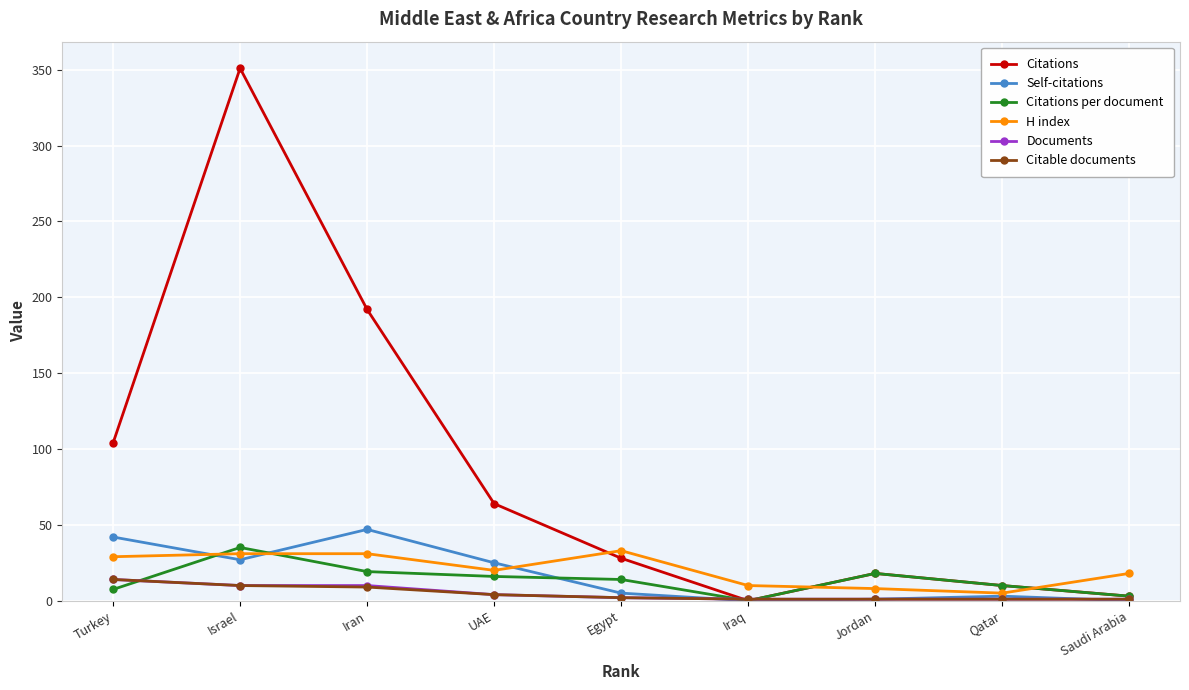

How many lines are shown in the chart?

6